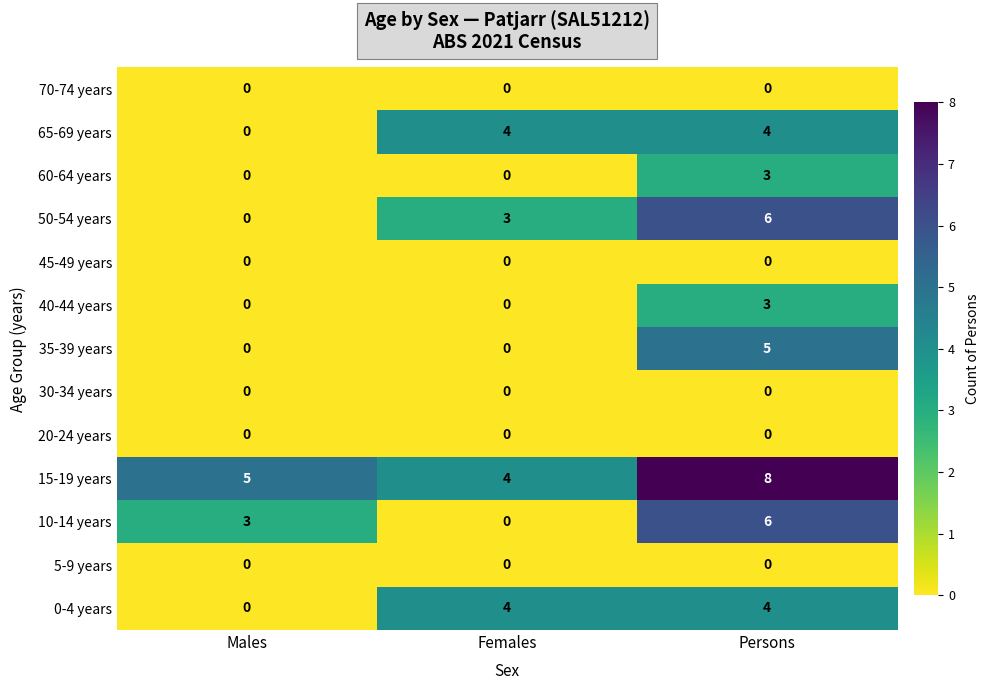

The value of 70-74 years at Females is 0. True or false?

True